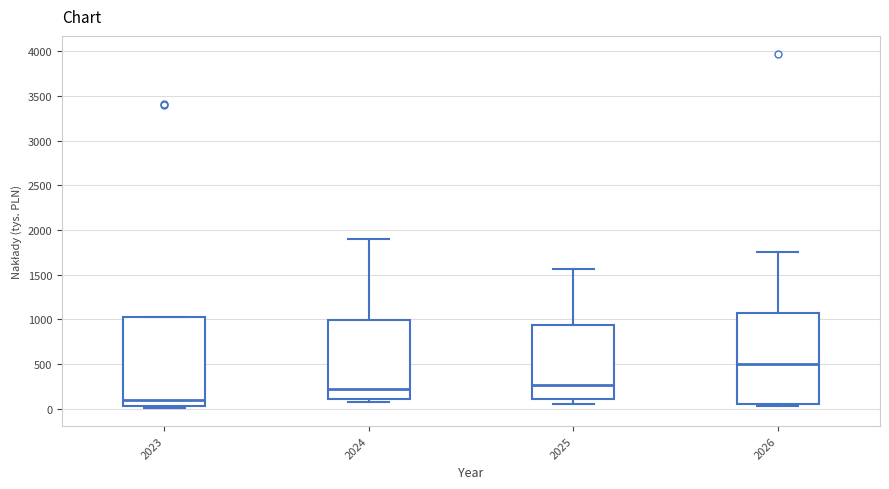

Where is the upper edge of the box at x = 2024 on the y-axis? The values are not printed on the chart, so give them approximately, as read against the axis.

1000